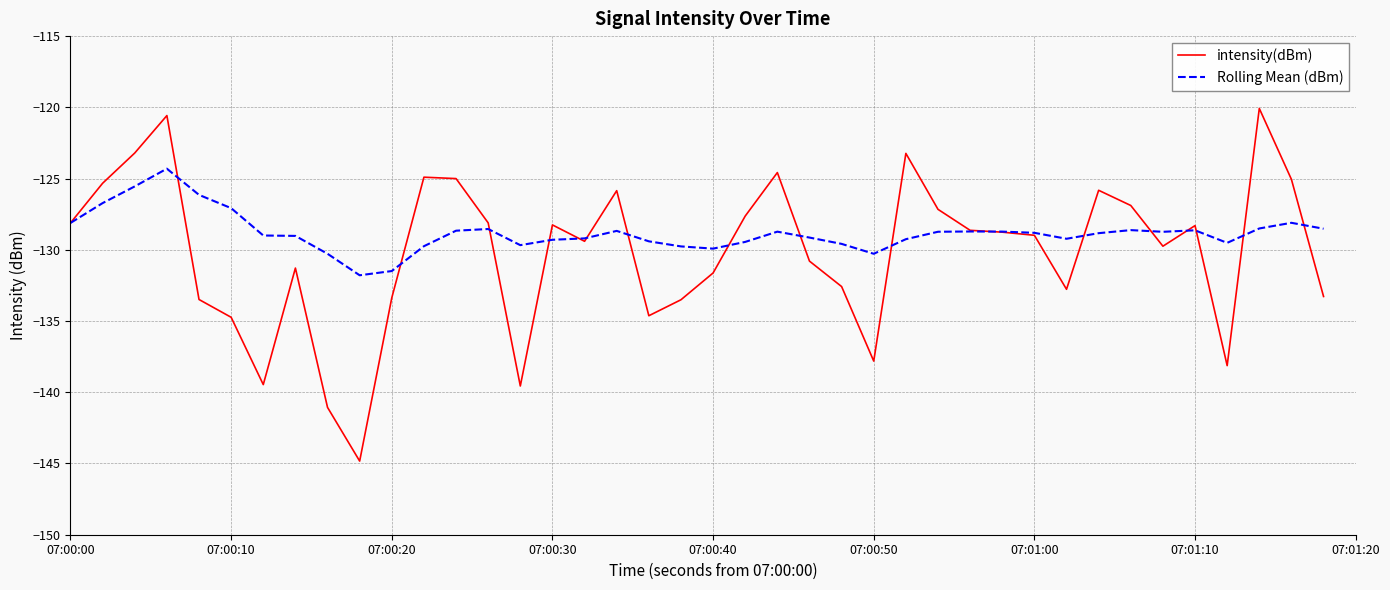

At how many categories does at least one series exceed -133?

40